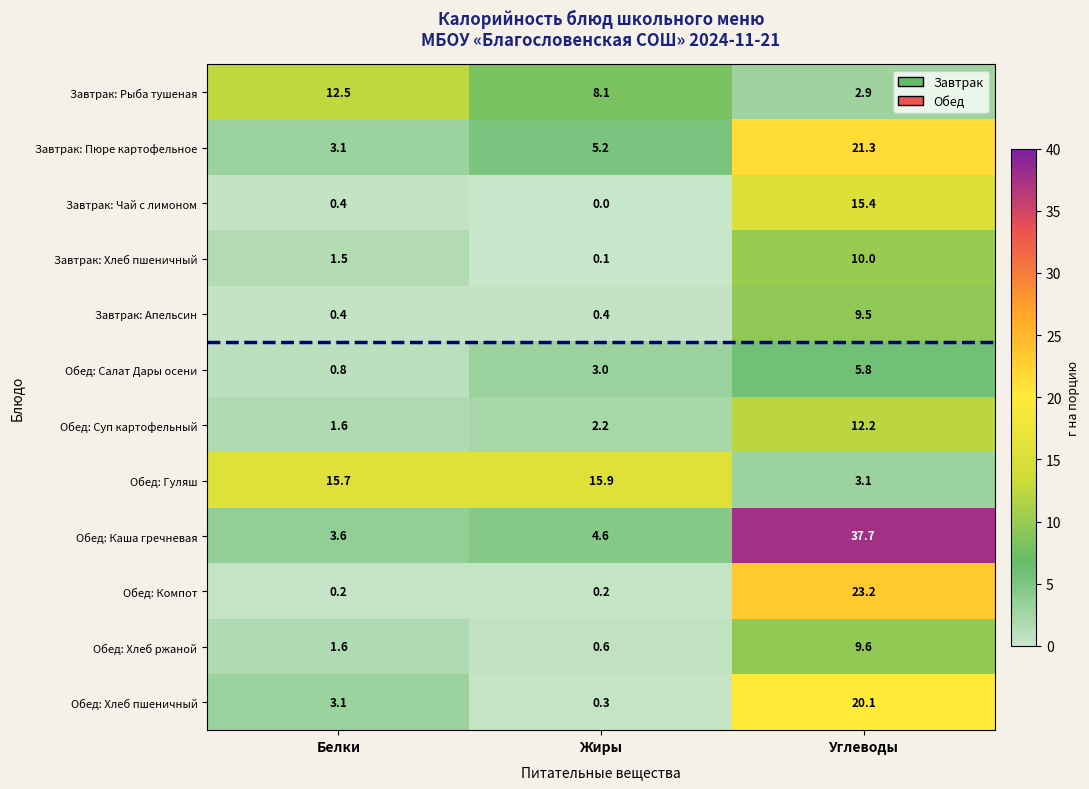

At Углеводы, list the series in order from largest to smallest.

Обед: Каша гречневая, Обед: Компот, Завтрак: Пюре картофельное, Обед: Хлеб пшеничный, Завтрак: Чай с лимоном, Обед: Суп картофельный, Завтрак: Хлеб пшеничный, Обед: Хлеб ржаной, Завтрак: Апельсин, Обед: Салат Дары осени, Обед: Гуляш, Завтрак: Рыба тушеная